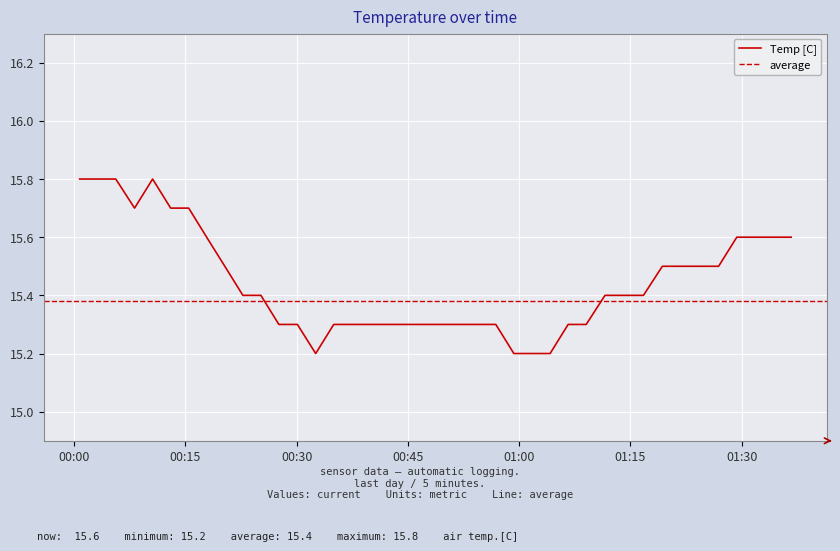

Reading left to right, transcribe all the data shown in this chart.

15.8	15.8	15.8	15.7	15.8	15.7	15.7	15.6	15.5	15.4	15.4	15.3	15.3	15.2	15.3	15.3	15.3	15.3	15.3	15.3	15.3	15.3	15.3	15.3	15.2	15.2	15.2	15.3	15.3	15.4	15.4	15.4	15.5	15.5	15.5	15.5	15.6	15.6	15.6	15.6